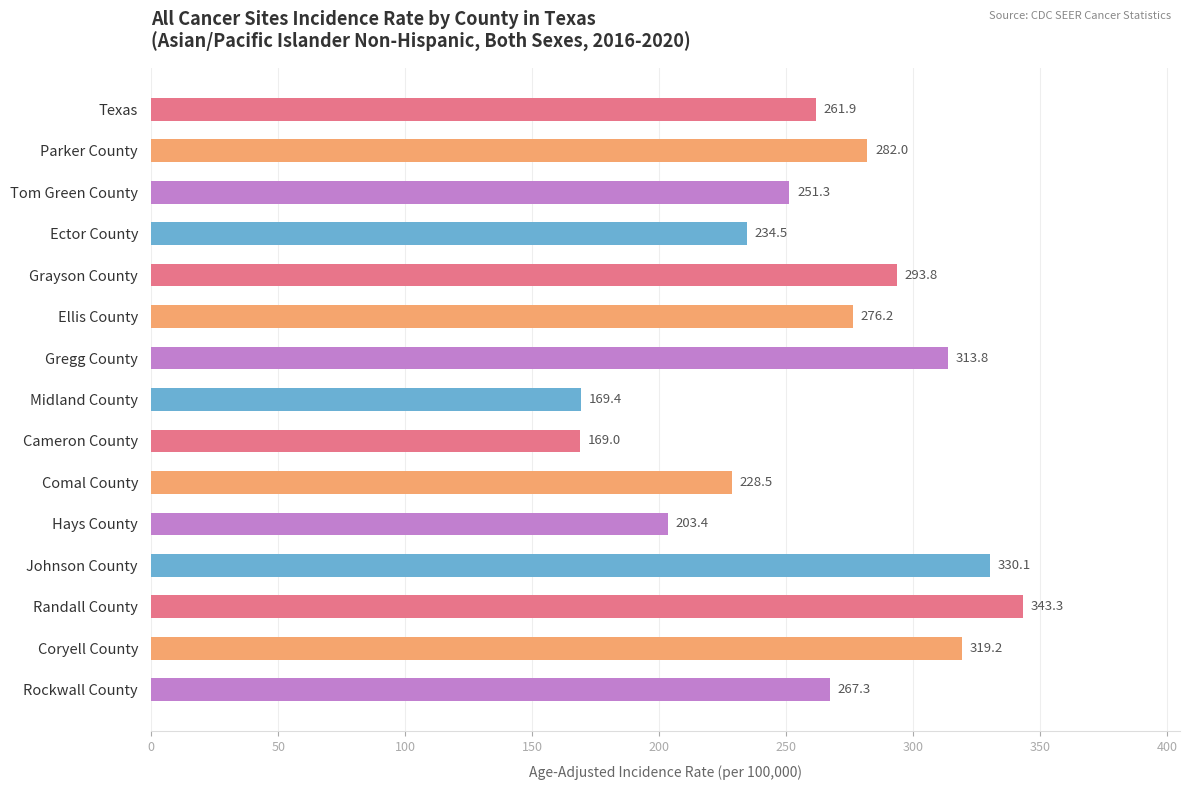

Approximately how many times larger is the value at Ellis County compared to Hays County?

1.4